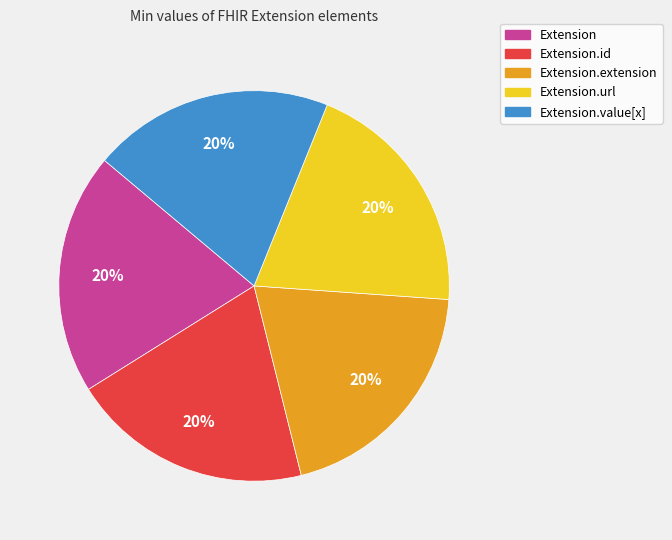

Count the number of slices in the pie.

5